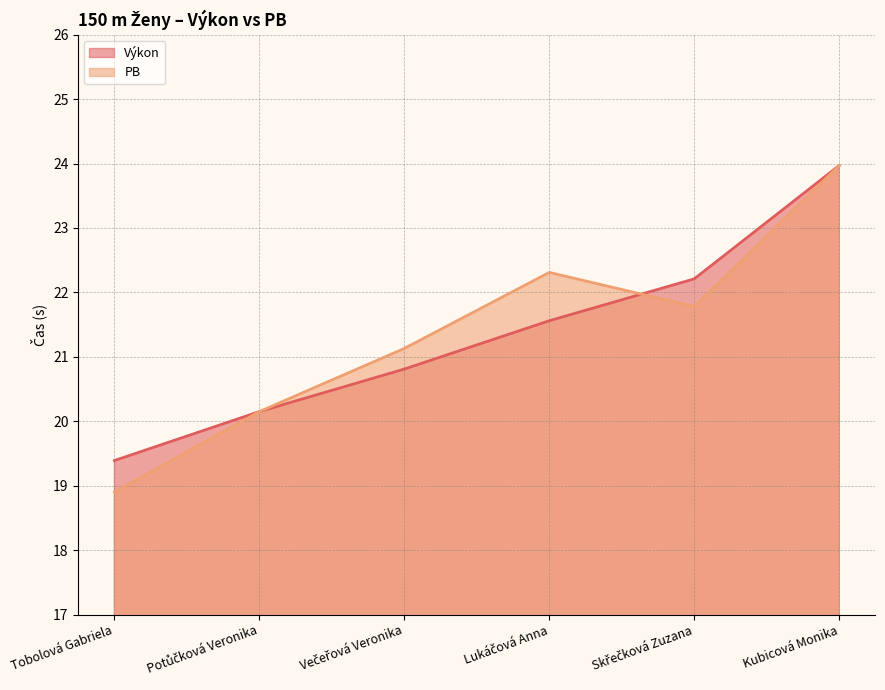

Is it true that PB equals 9.0 at Lukáčová Anna?

False